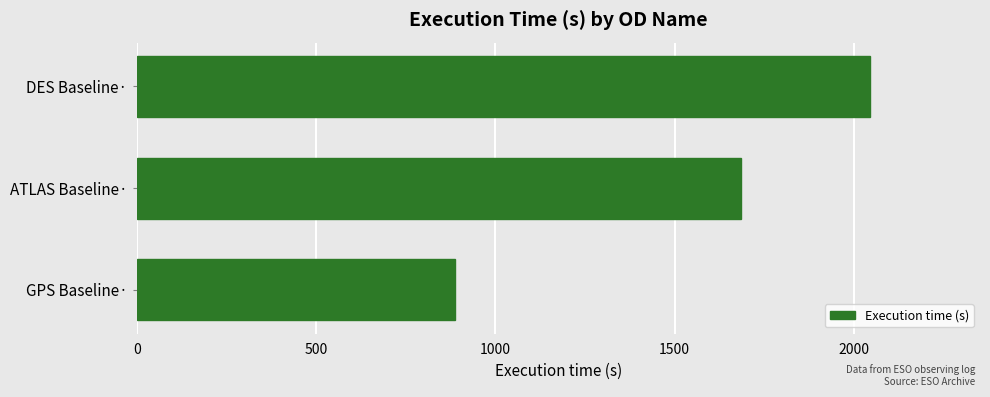

Read the value at GPS Baseline·, to the nearest 100.

900